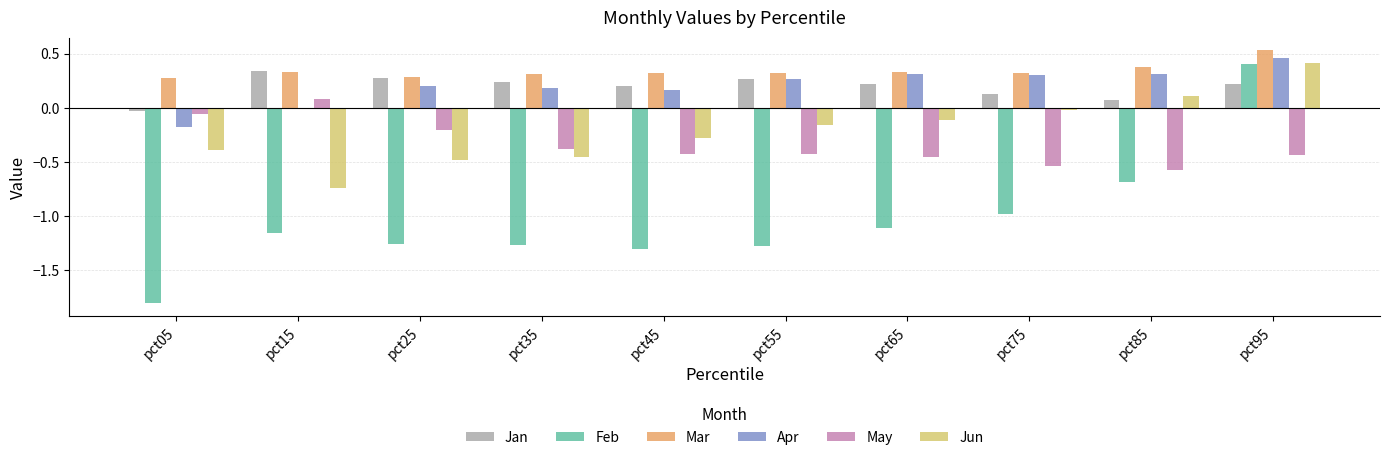

How many groups of bars are there?

10